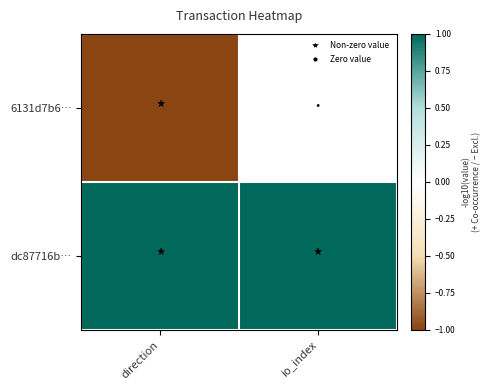

Which label corresponds to the largest value in the chart?

direction